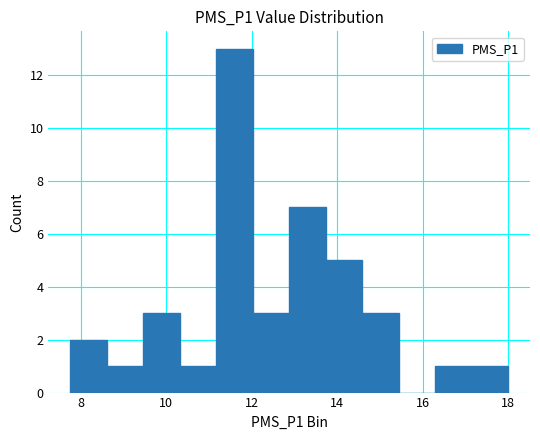

What is the maximum value shown in the chart?

13